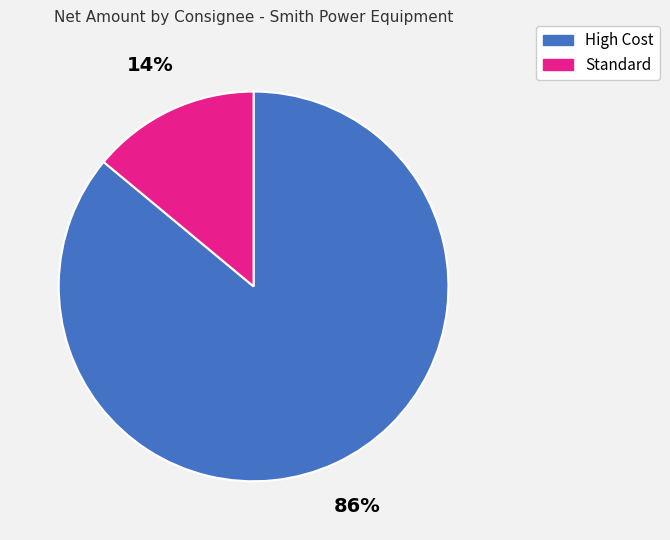

Which slice is the smallest?

Standard